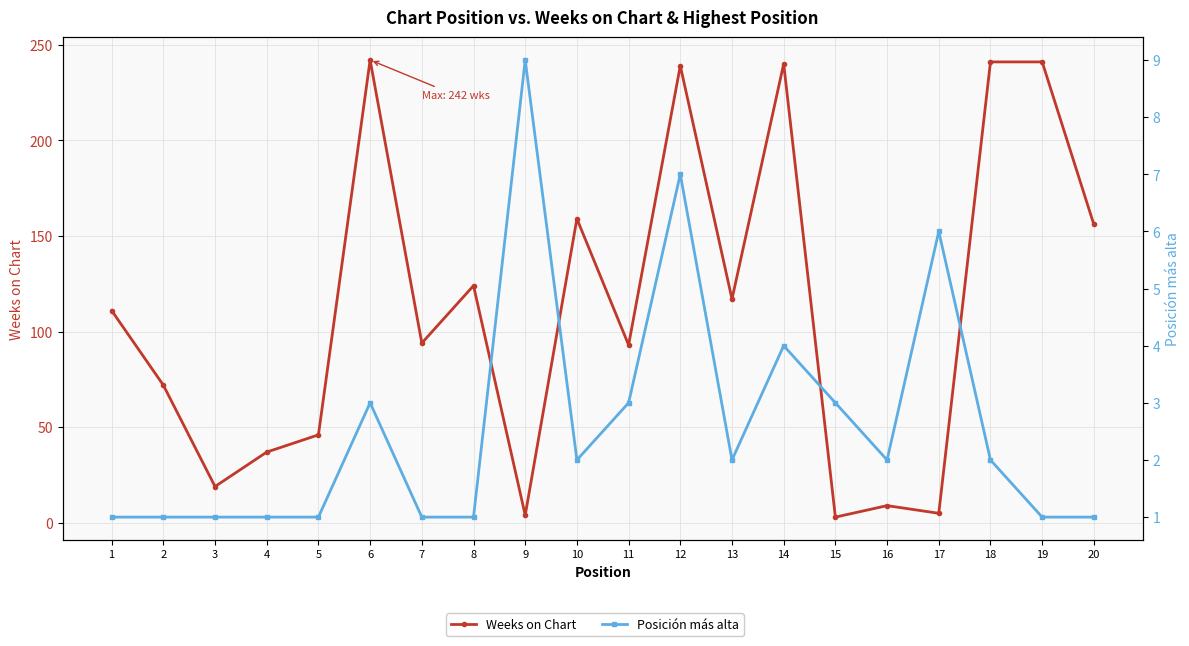

What is the value of the Posición más alta point at the 20th from the left?

1